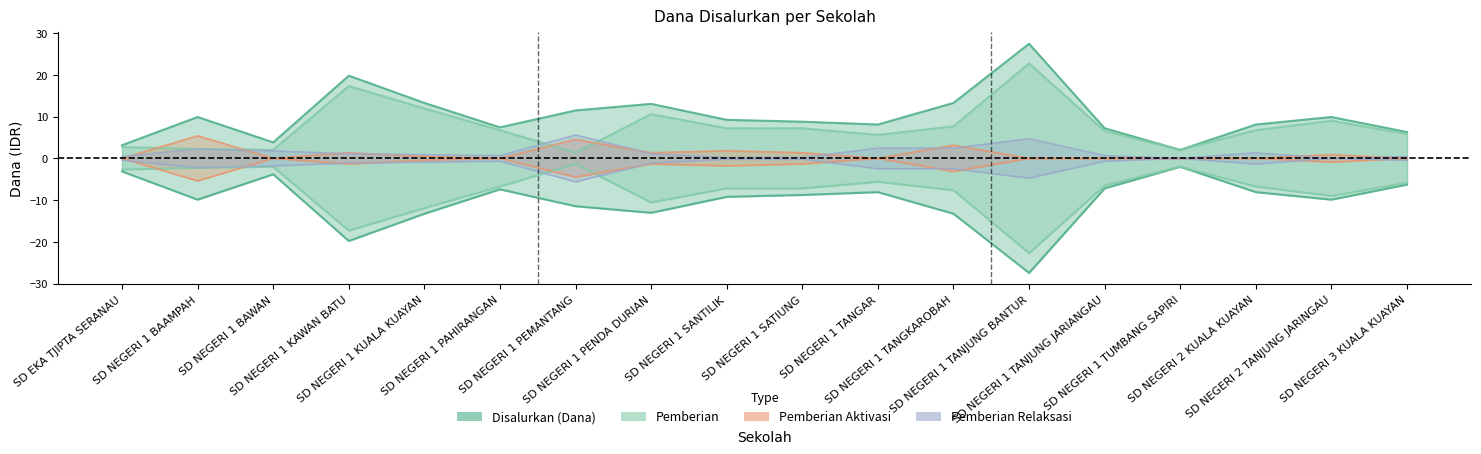

True or false: Disalurkan (Dana) and Pemberian Aktivasi cross at least once.

False